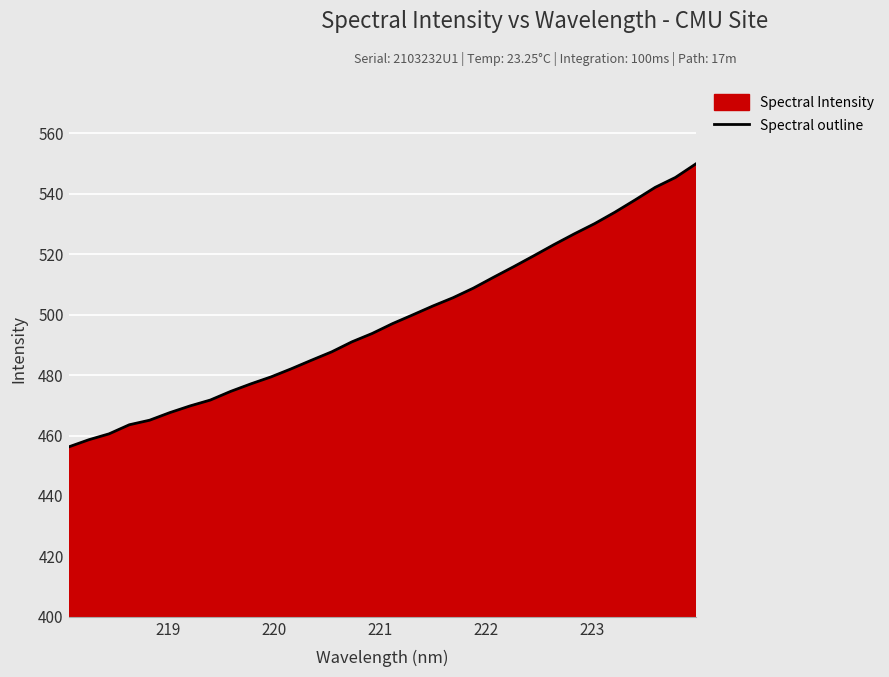

What is the difference between the maximum and minimum values?

93.6